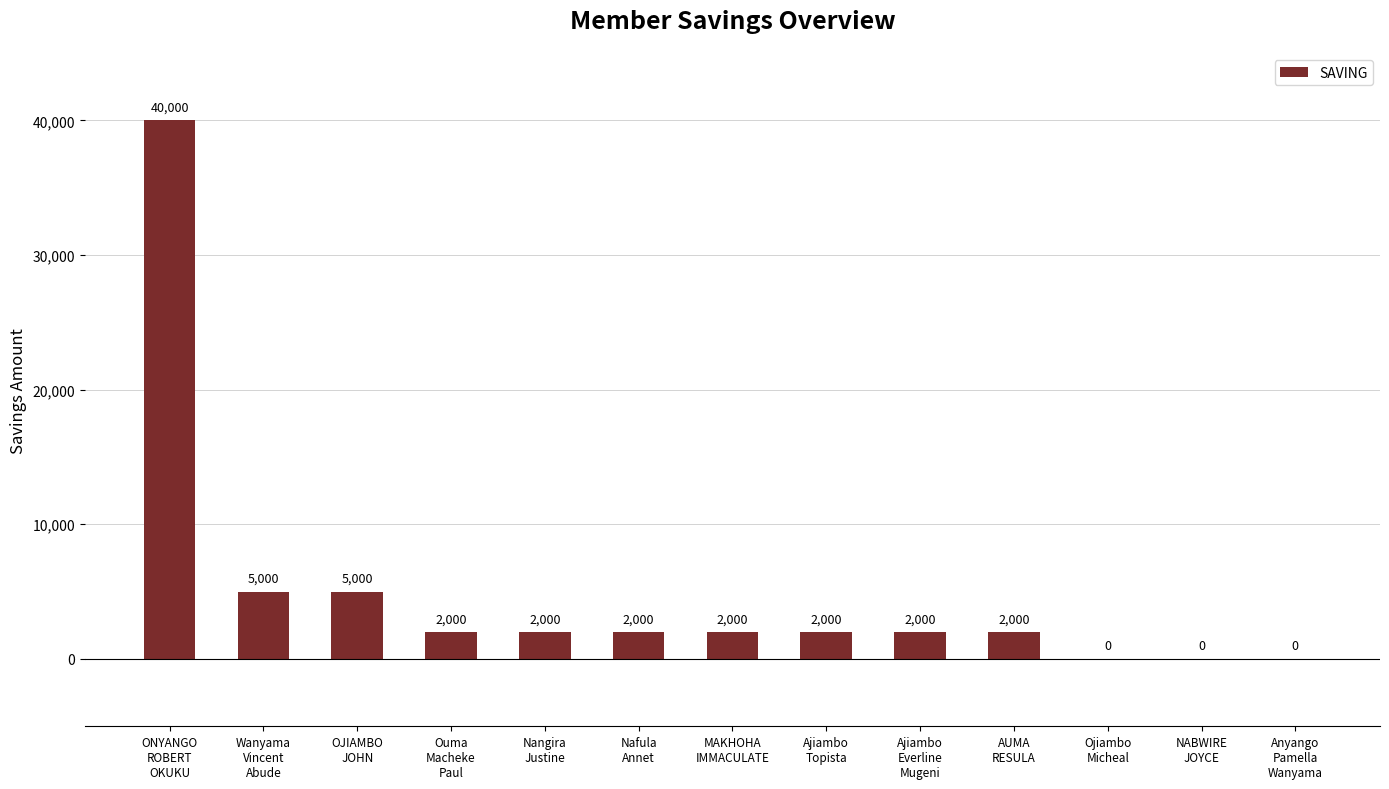

What is the maximum value shown in the chart?

40000